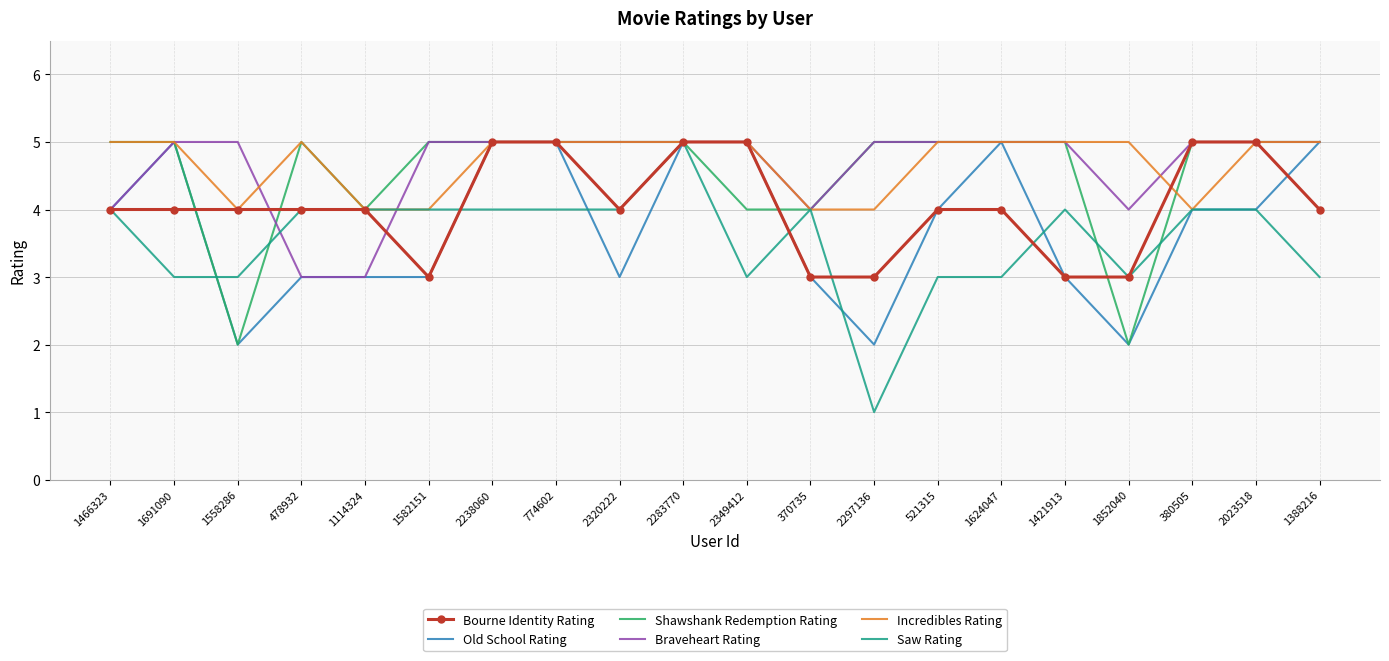

The value of Braveheart Rating at 380505 is 2. True or false?

False